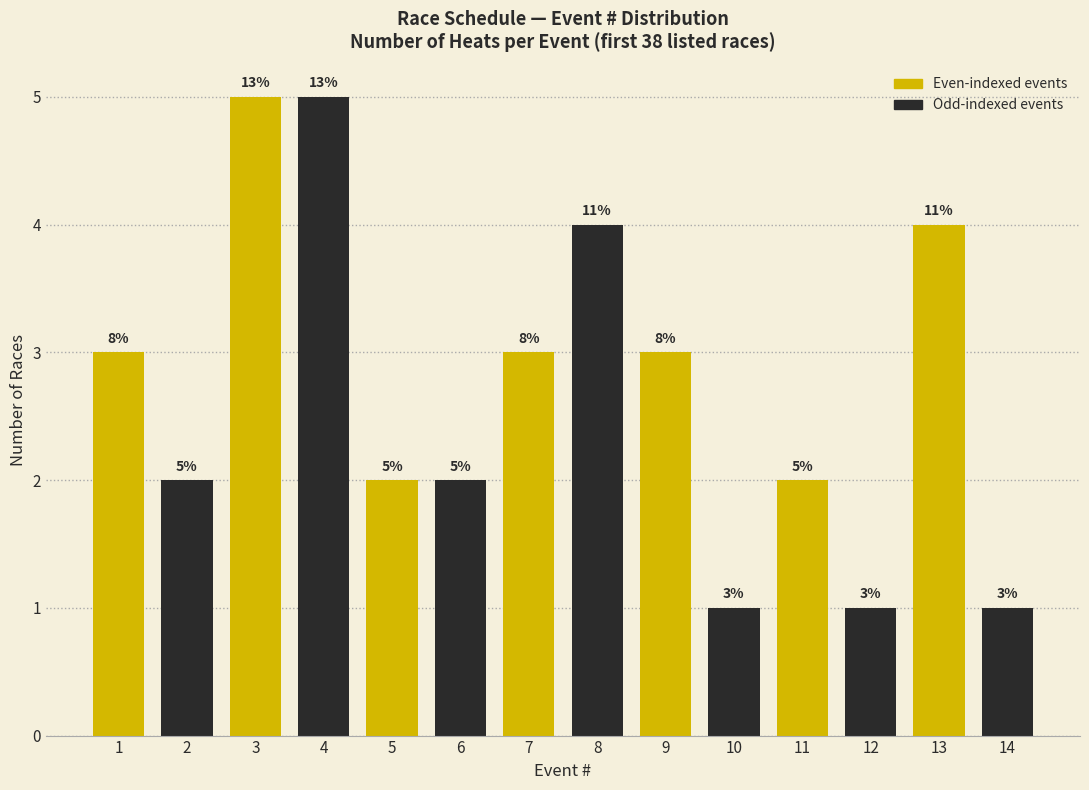

Reading left to right, transcribe all the data shown in this chart.

1=3	2=2	3=5	4=5	5=2	6=2	7=3	8=4	9=3	10=1	11=2	12=1	13=4	14=1